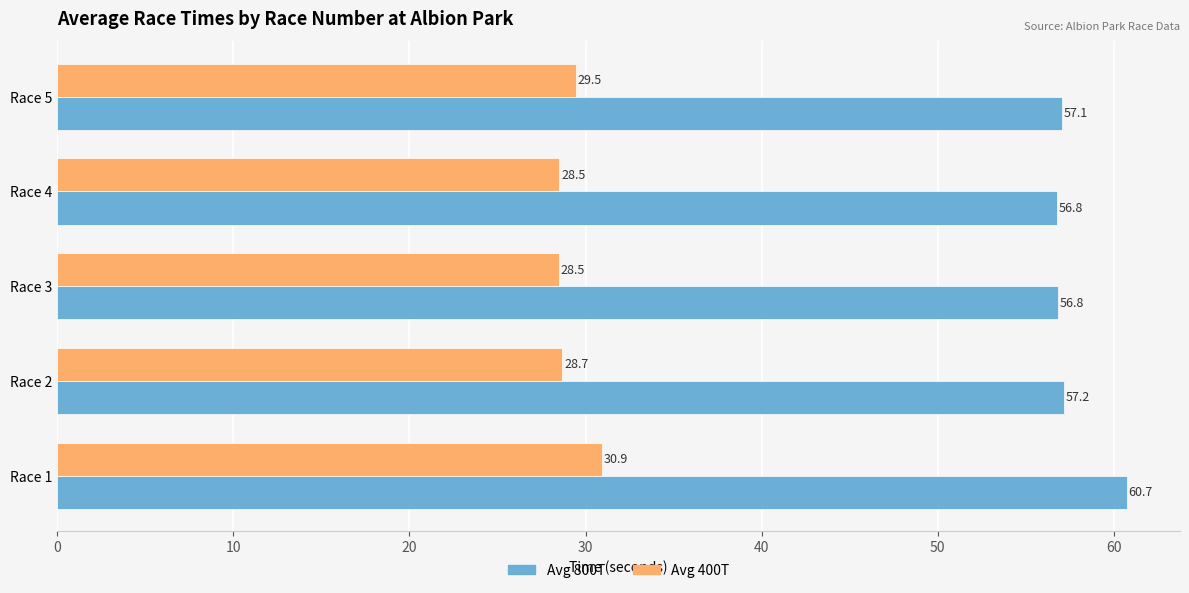

What is the highest value of the Avg 800T series?

60.7